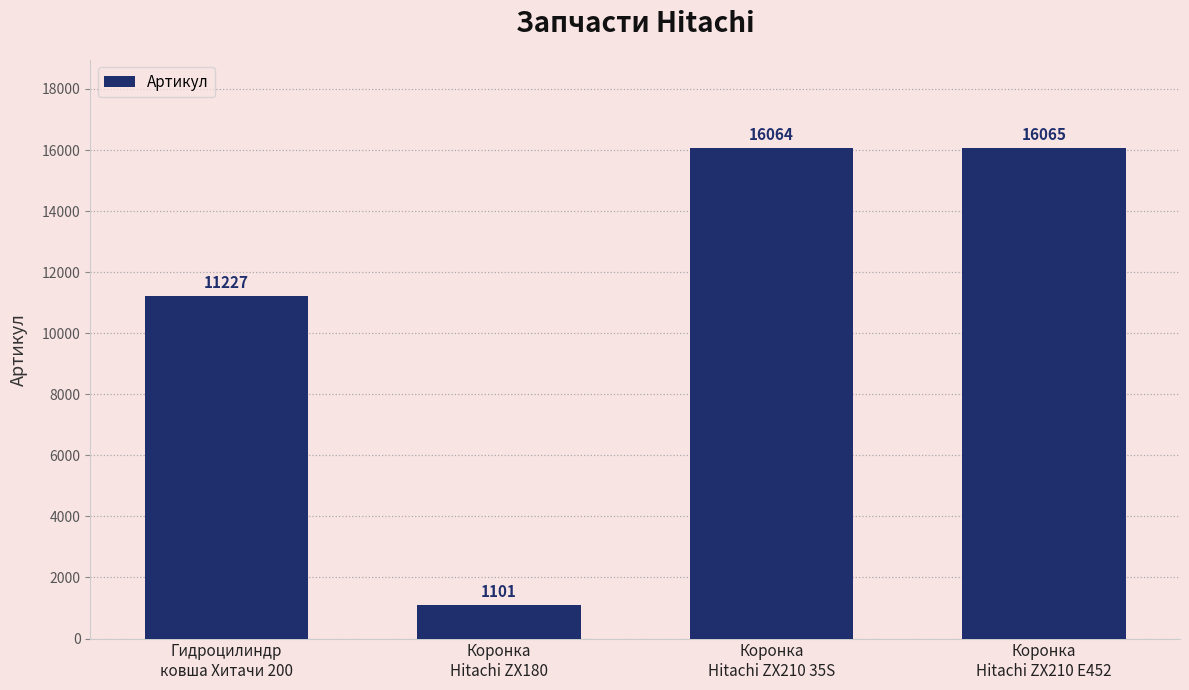

What is the change in value from Коронка
Hitachi ZX180 to Коронка
Hitachi ZX210 35S?

+14963